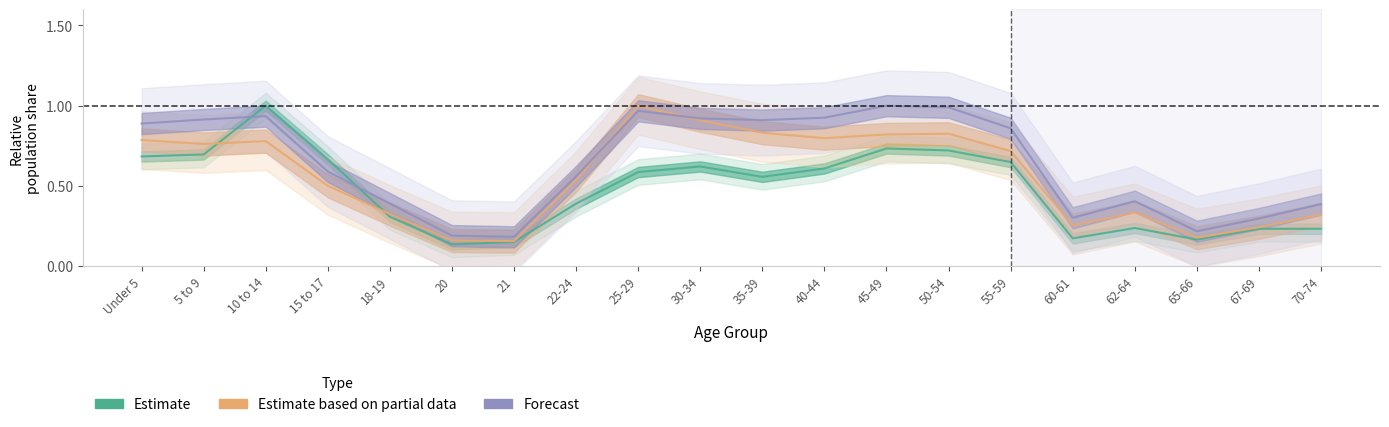

How many lines are shown in the chart?

3